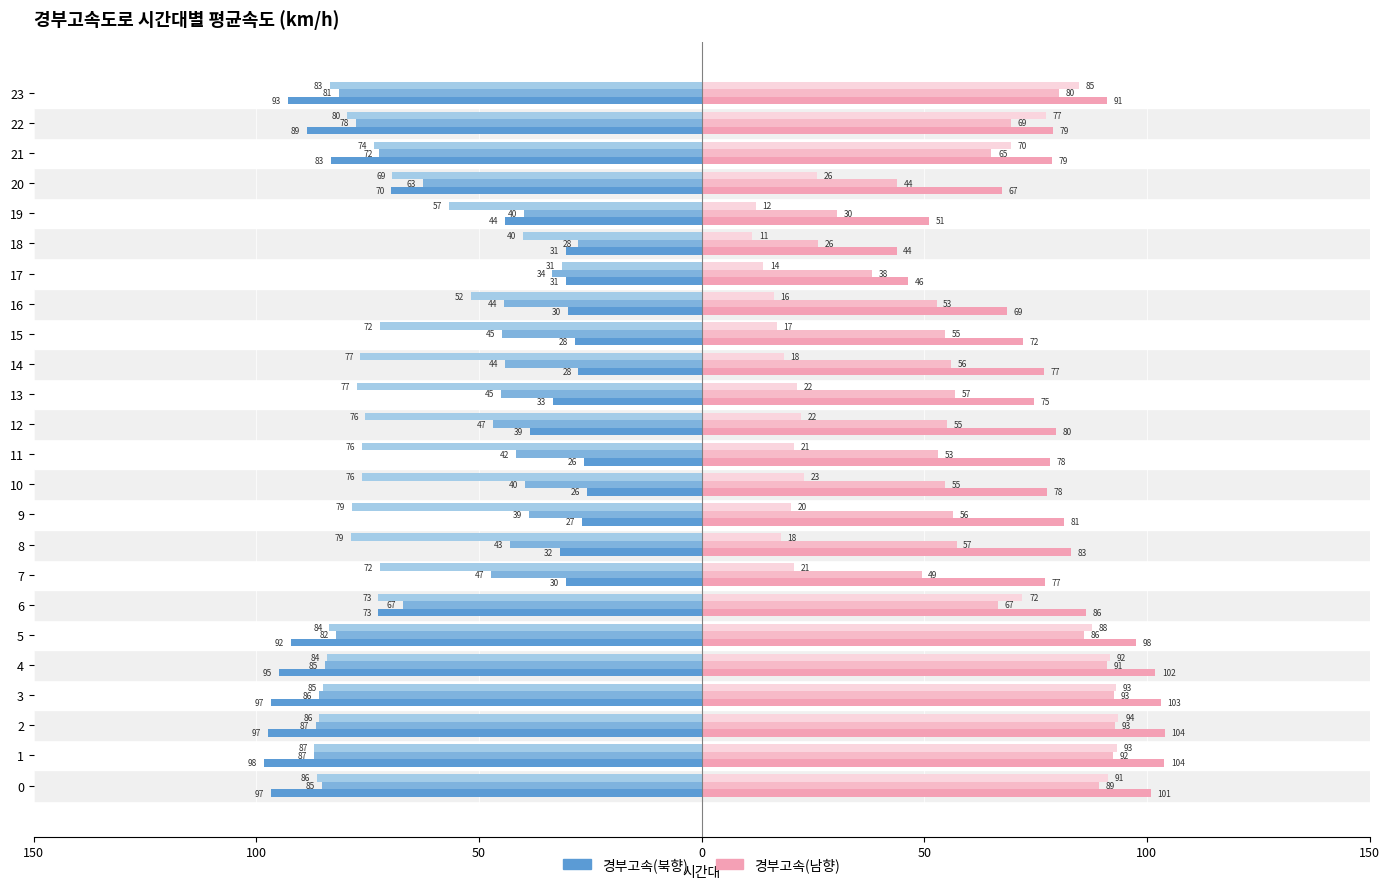

Are the bars grouped side by side (vs. stacked)?

Yes